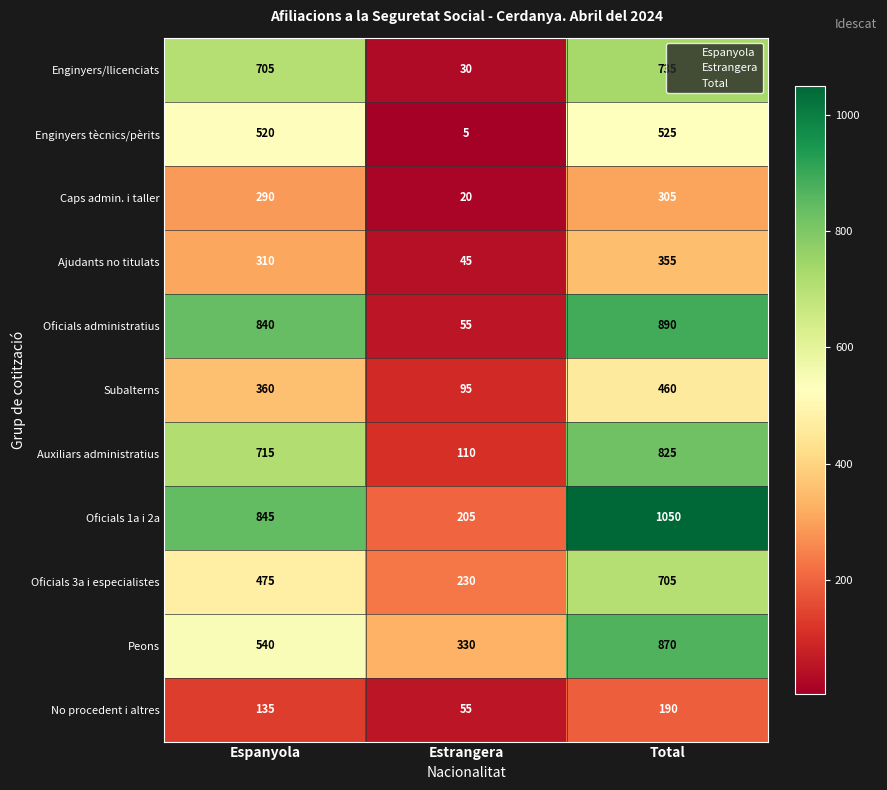

True or false: Oficials 1a i 2a has a value of 326 at Espanyola.

False